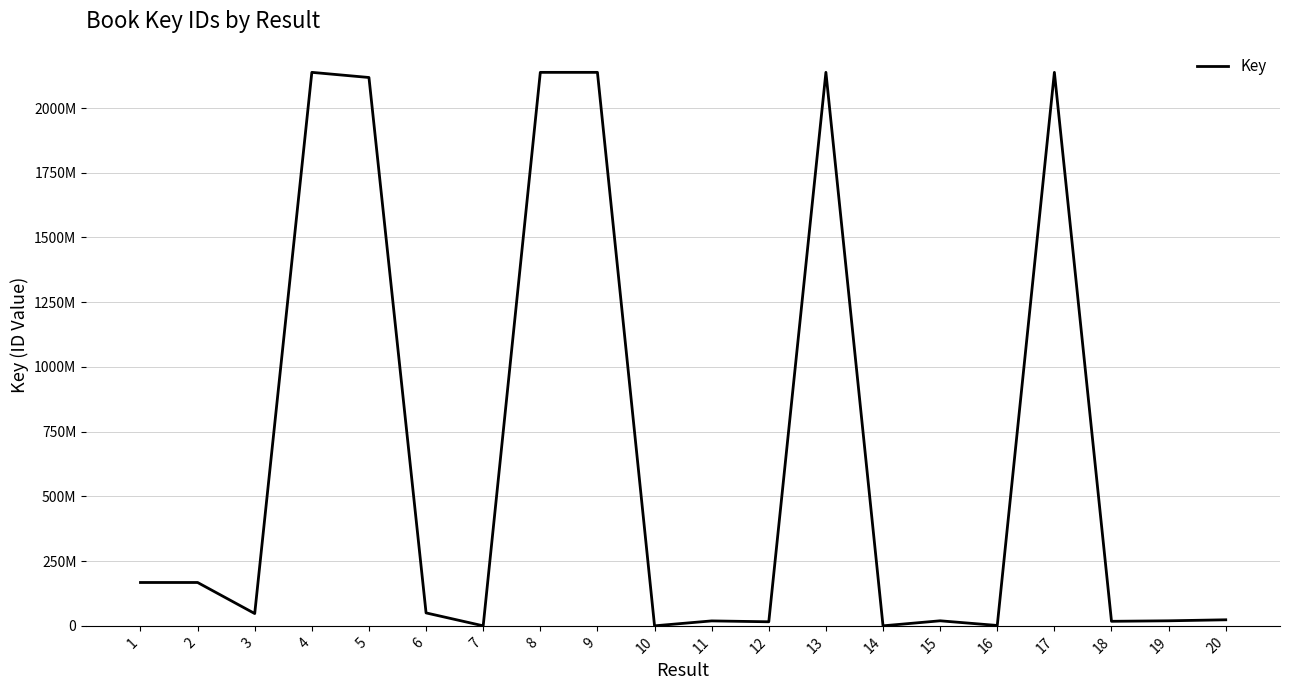

Does the chart have visible grid lines?

Yes